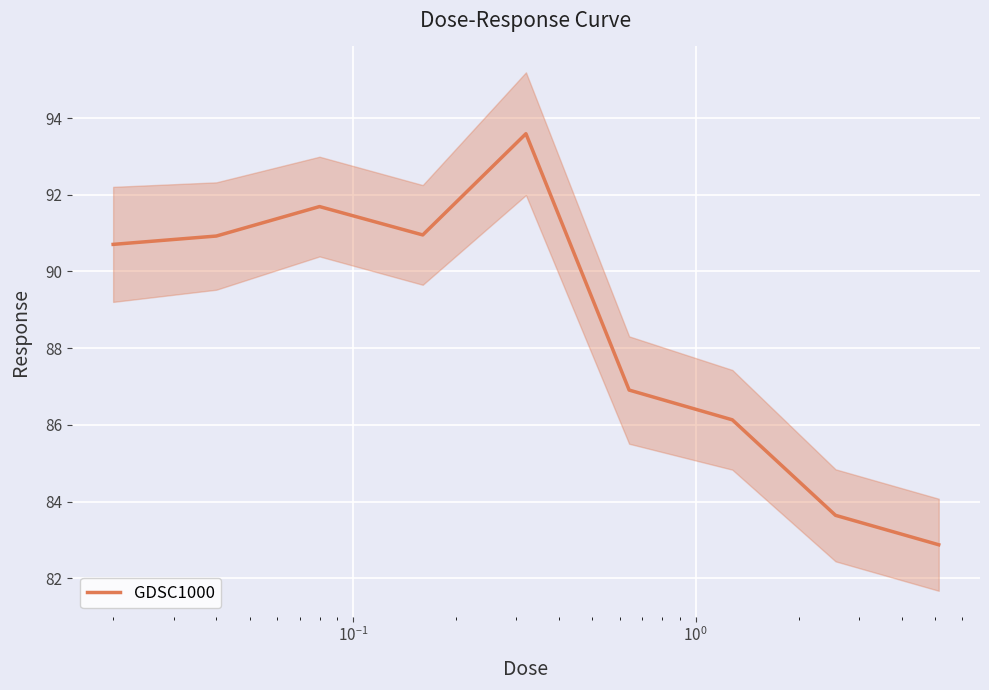

Reading left to right, list all the values displayed in this chart.

90.7	90.9	91.7	91.0	93.6	86.9	86.1	83.6	82.9